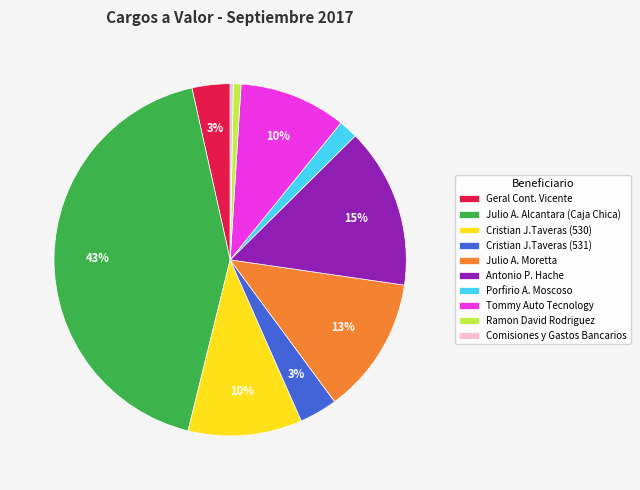

Which slice is the largest?

Julio A. Alcantara (Caja Chica)